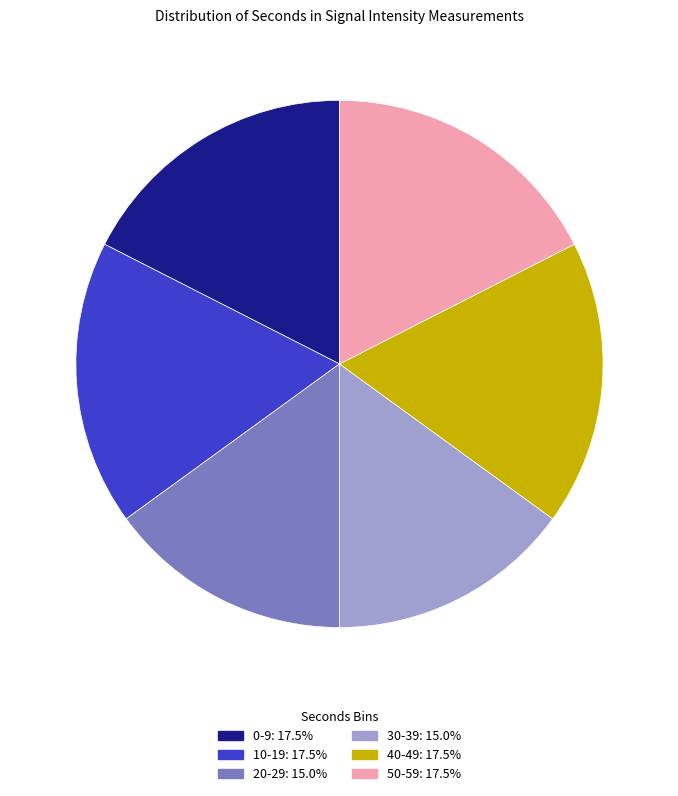

Is there any slice that represents more than half of the pie?

No